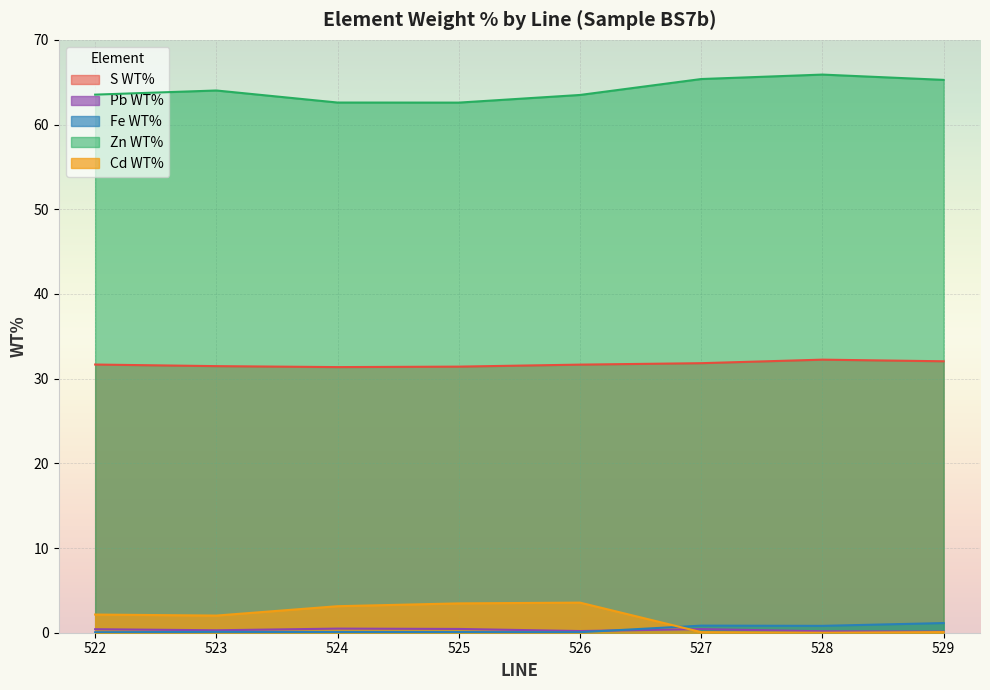

What is the value of the Fe WT% point at the 2nd from the left?

0.1